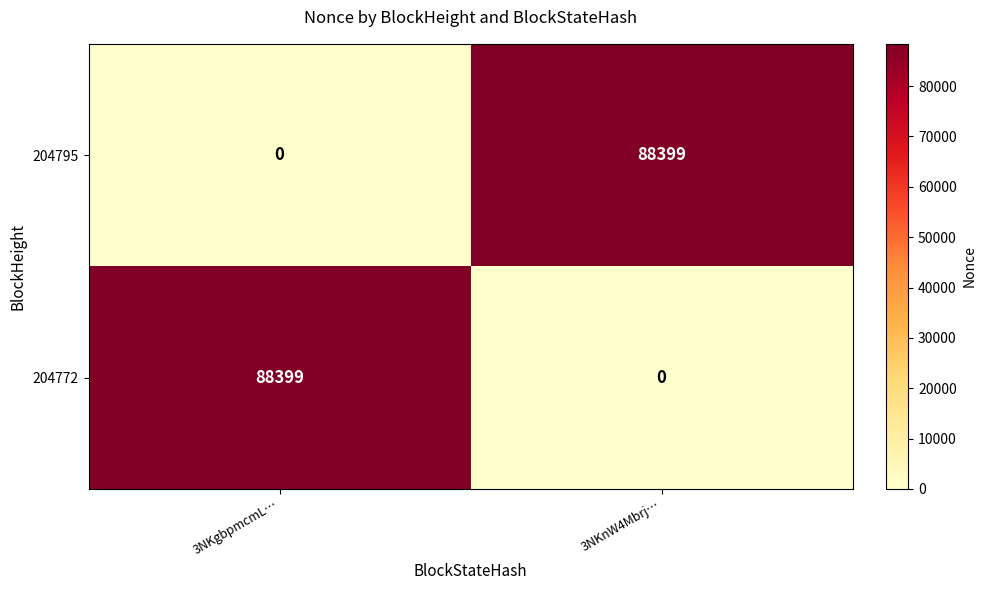

Rank the series at 3NKgbpmcmL… from lowest to highest value.

204795, 204772